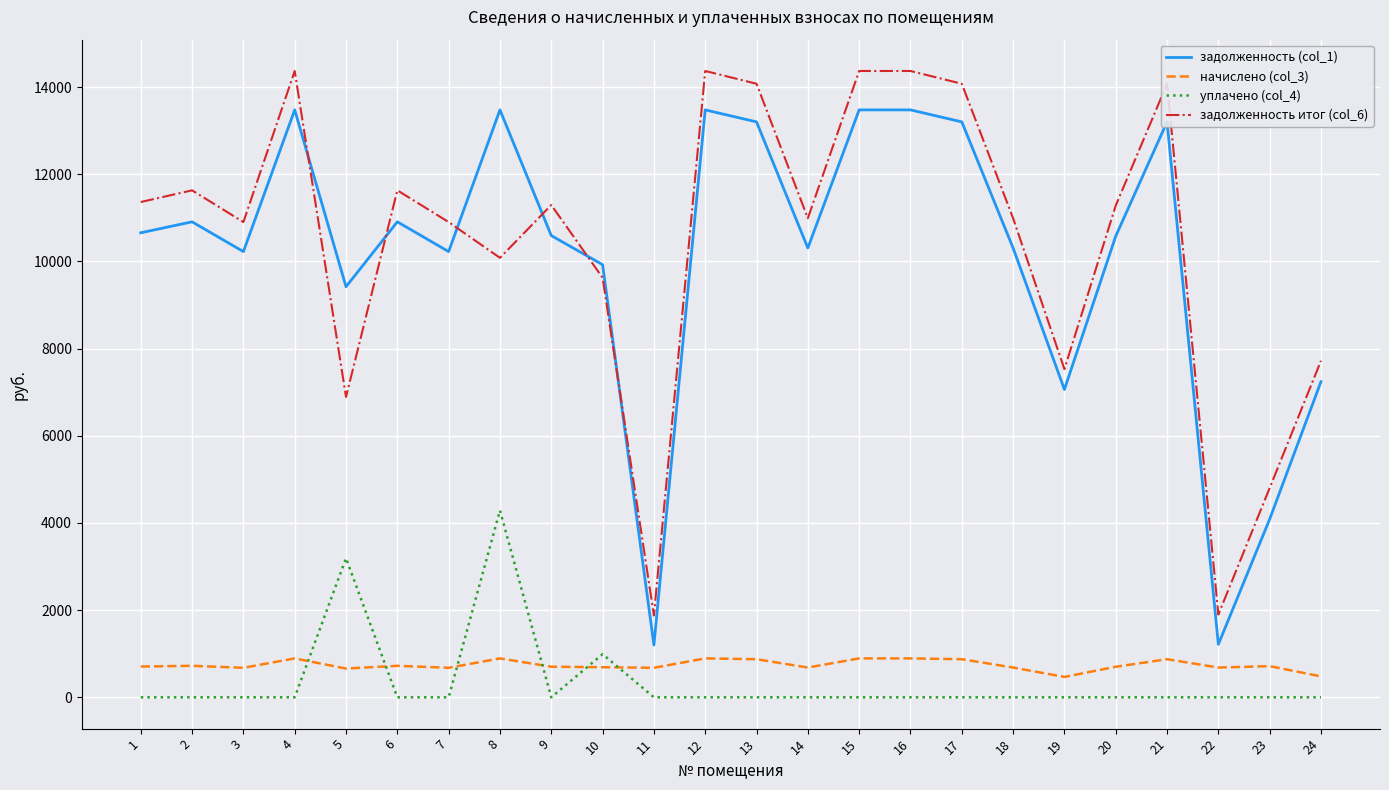

True or false: уплачено (col_4) has a value of 1939.6 at 16.

False